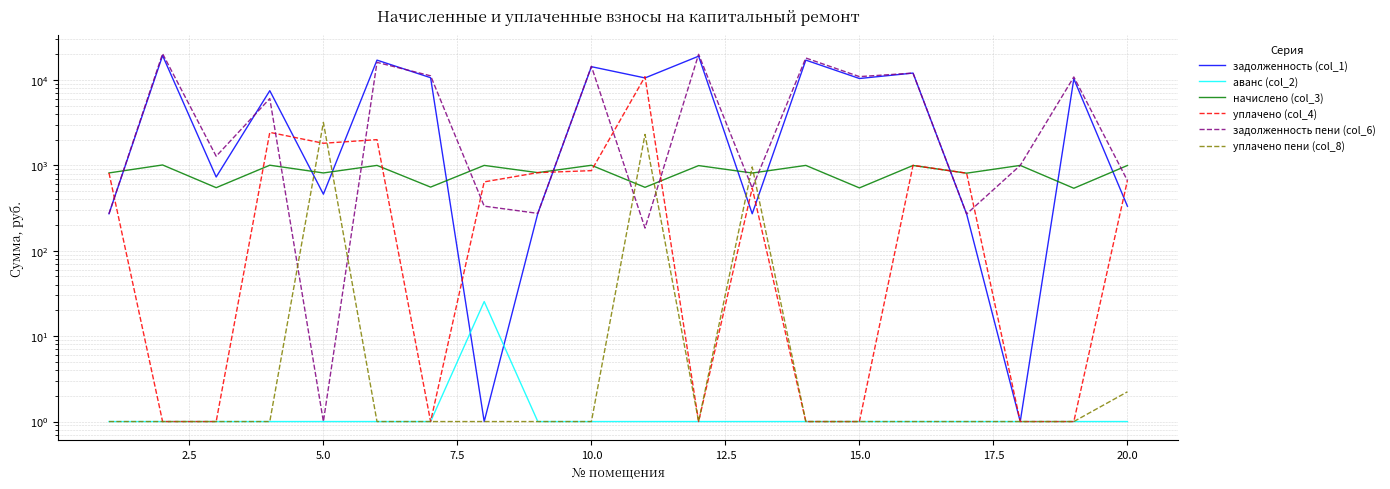

What are all the series names shown in the legend?

задолженность (col_1), аванс (col_2), начислено (col_3), уплачено (col_4), задолженность пени (col_6), уплачено пени (col_8)